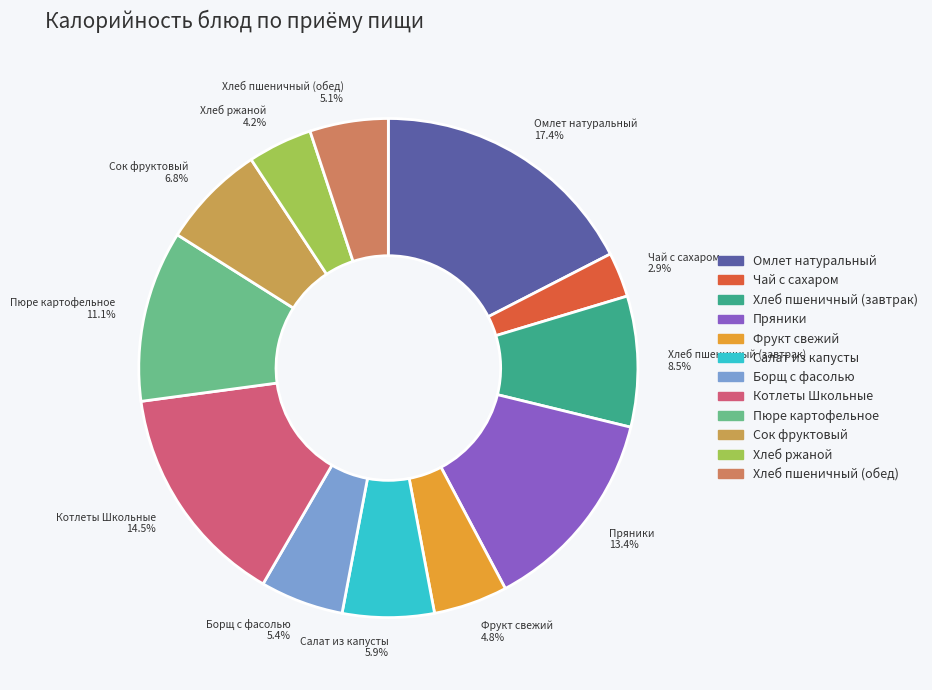

True or false: Хлеб ржаной accounts for 4% of the total.

True